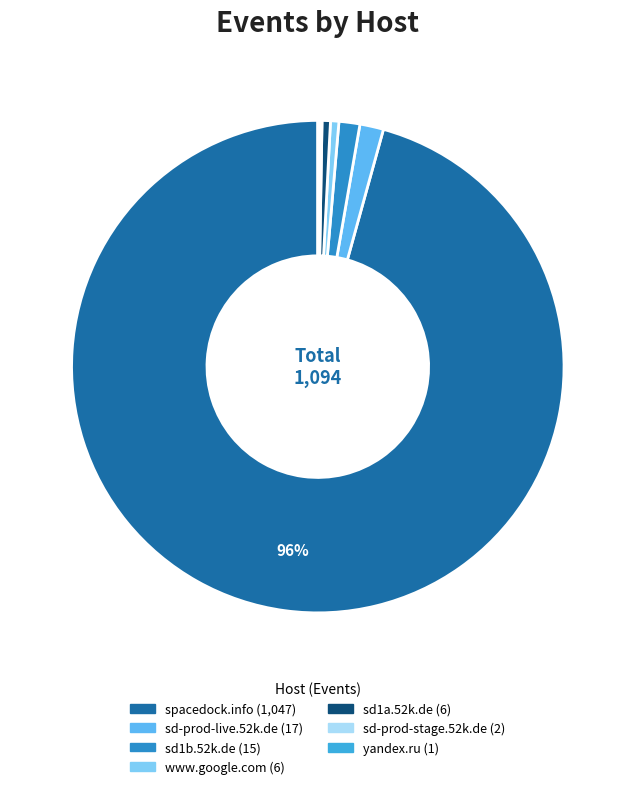

What is the largest slice in the pie chart?

spacedock.info